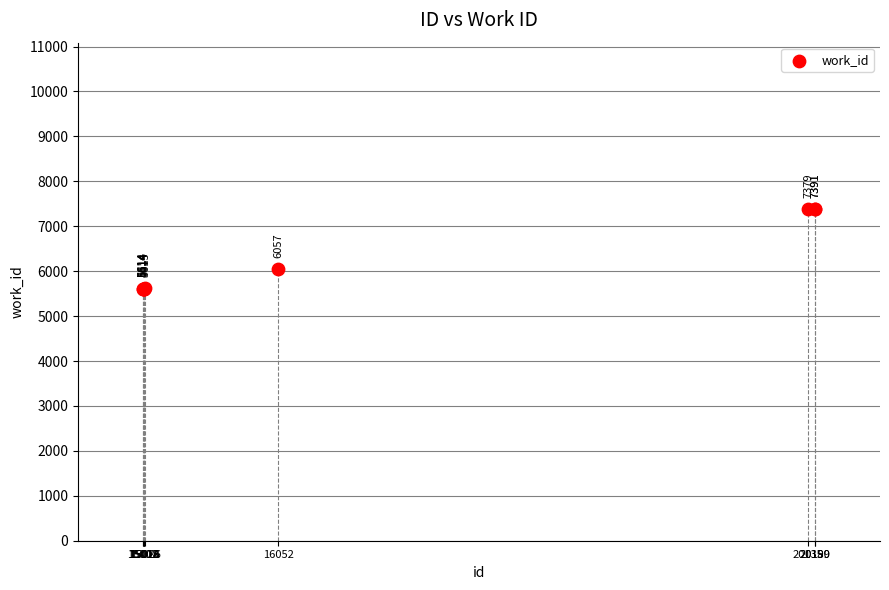

What Y value in the scatter plot is closest to 6502?

6057